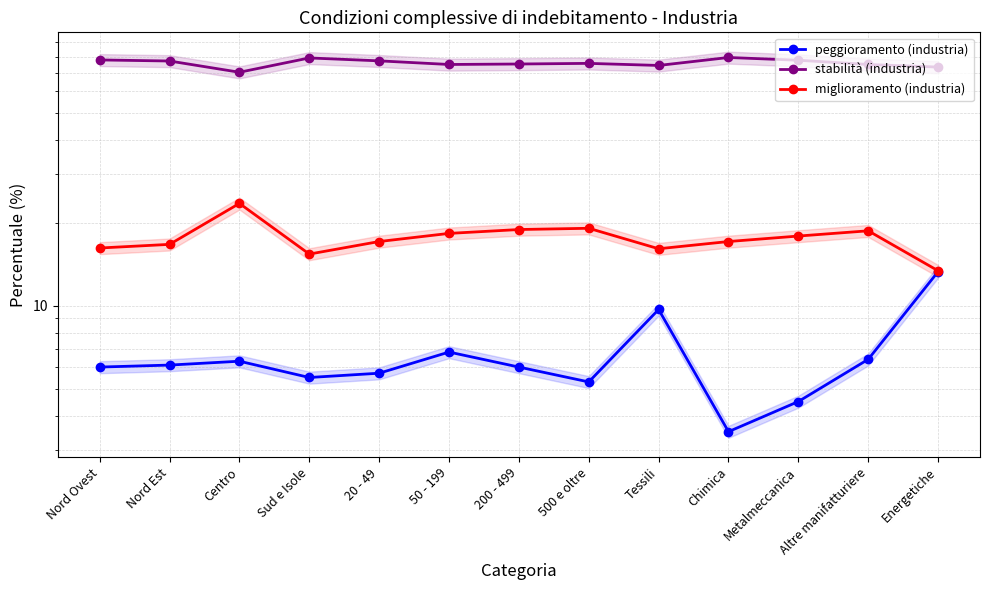

What is the spread (max minus min) of values at Chimica?

75.9